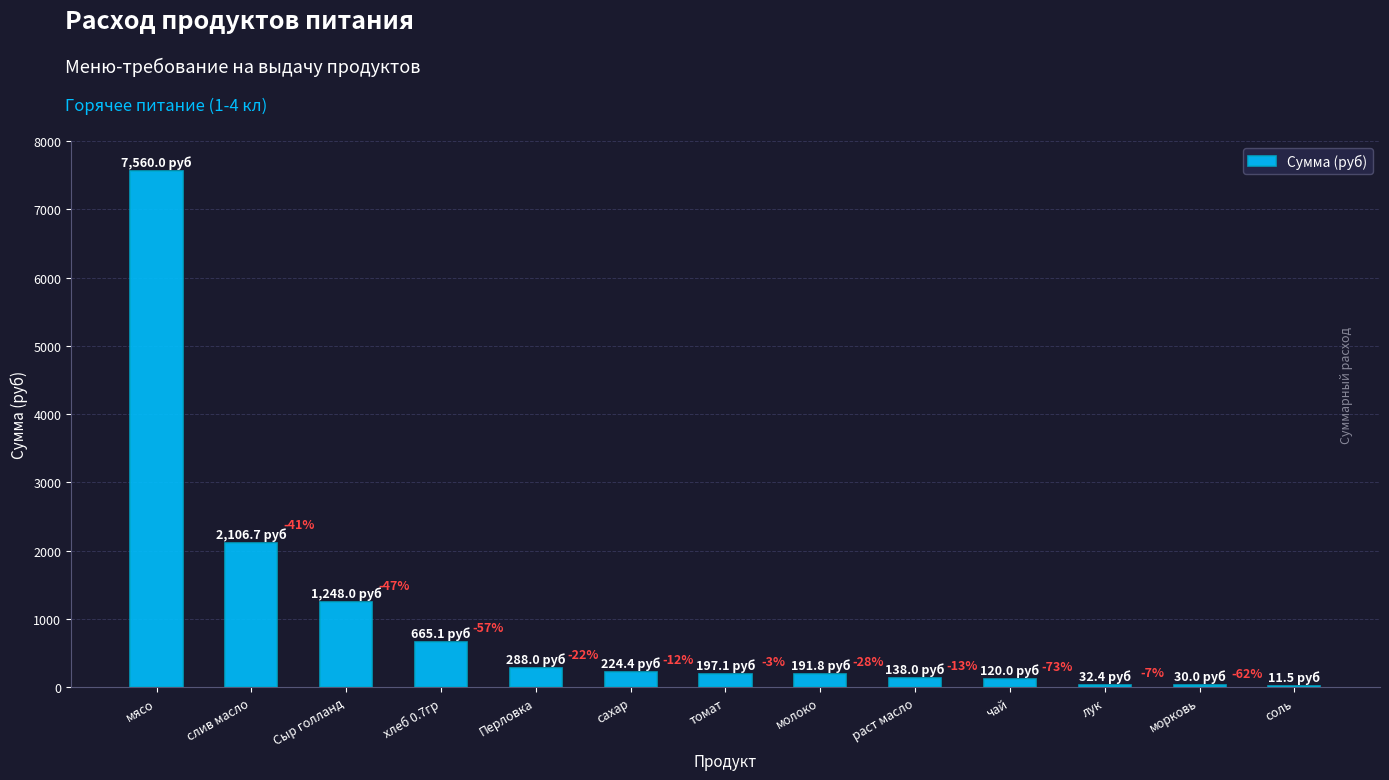

Reading left to right, what are all the values shown in this chart?

7560.0	2106.7	1248.0	665.1	288.0	224.4	197.1	191.8	138.0	120.0	32.4	30.0	11.5